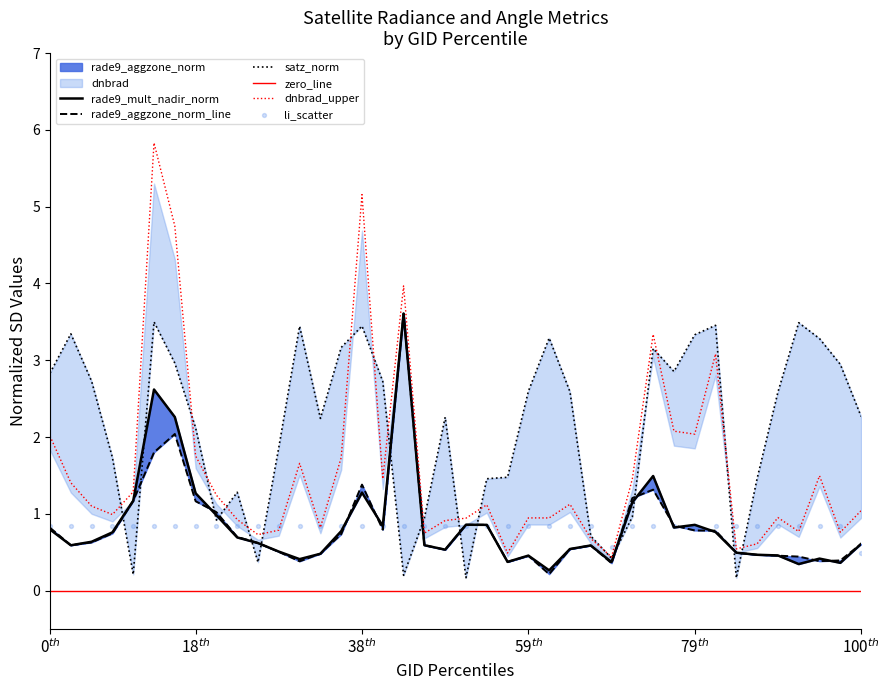

Which series contains the lowest Y value?

satz